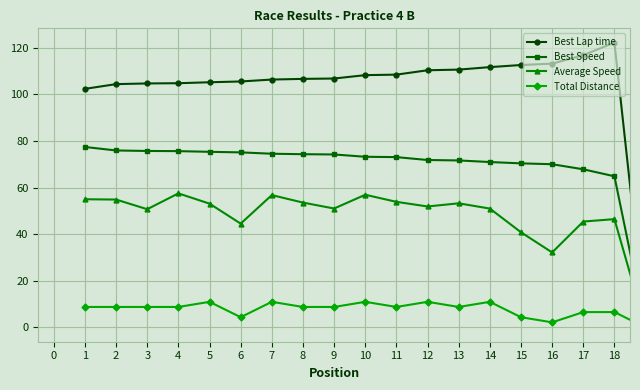

Which series has the largest total across all categories?

Best Lap time